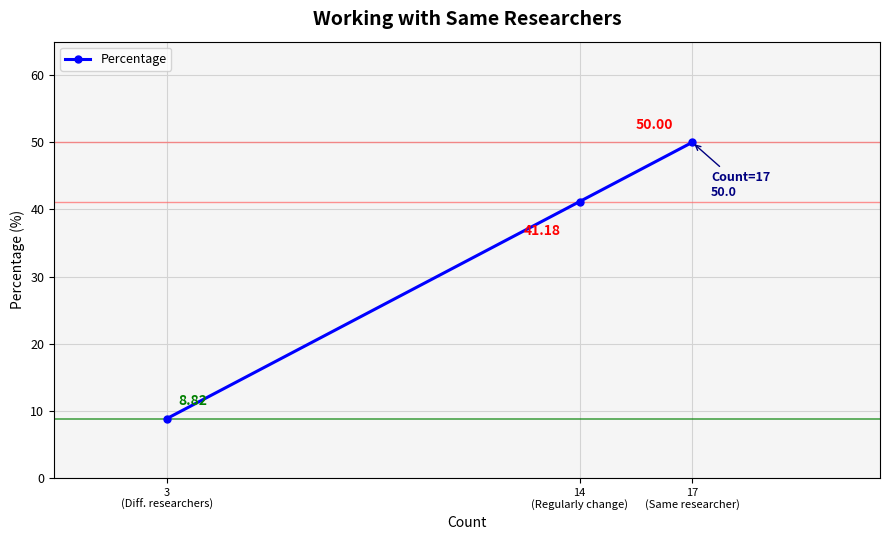

Where is the data nearest to the value 29?

14
(Regularly change)